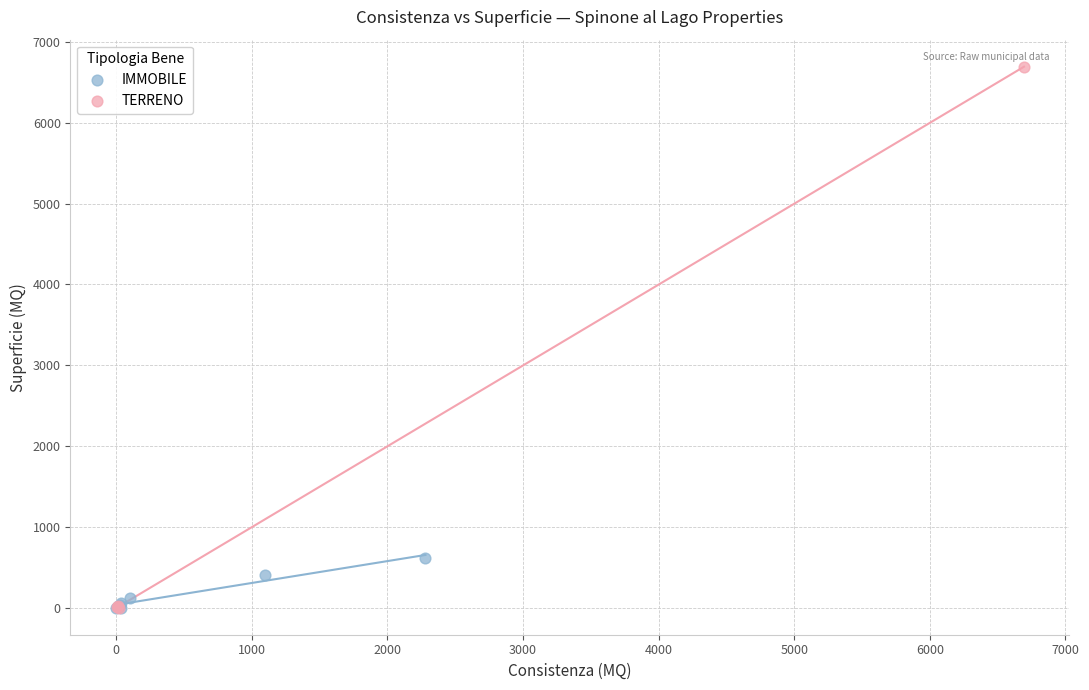

What are all the series names shown in the legend?

IMMOBILE, TERRENO